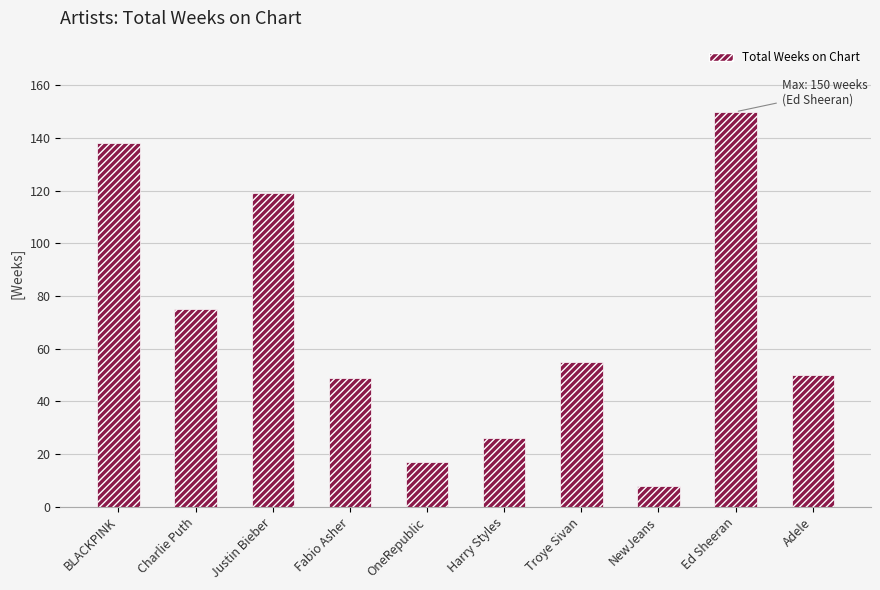

Which has a higher value, Justin Bieber or Ed Sheeran?

Ed Sheeran